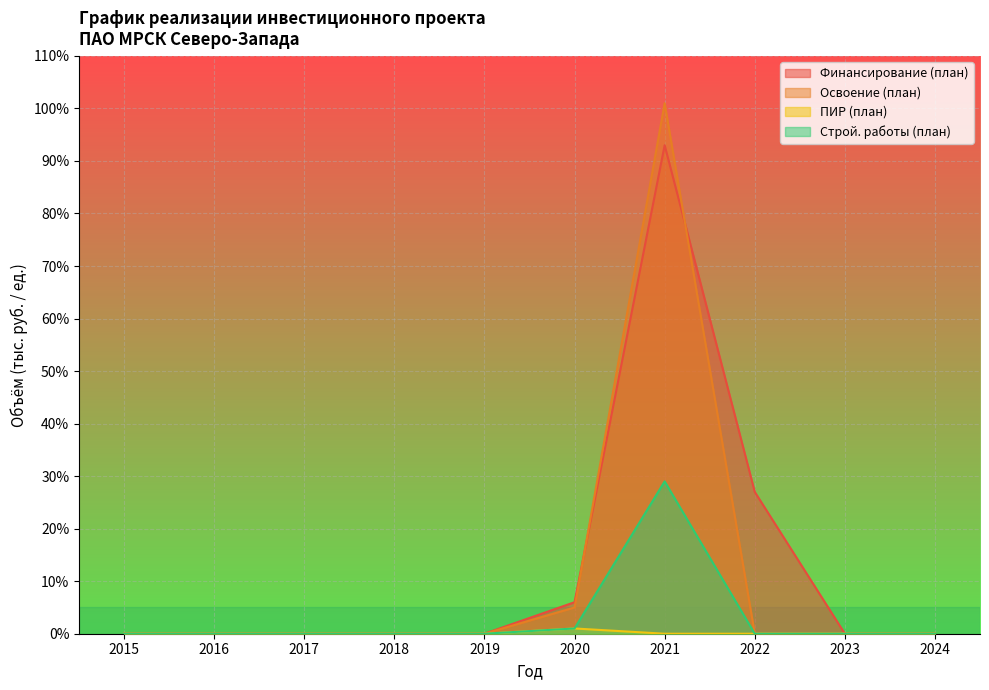

Is it true that Освоение (план) equals 67 at 2023?

False